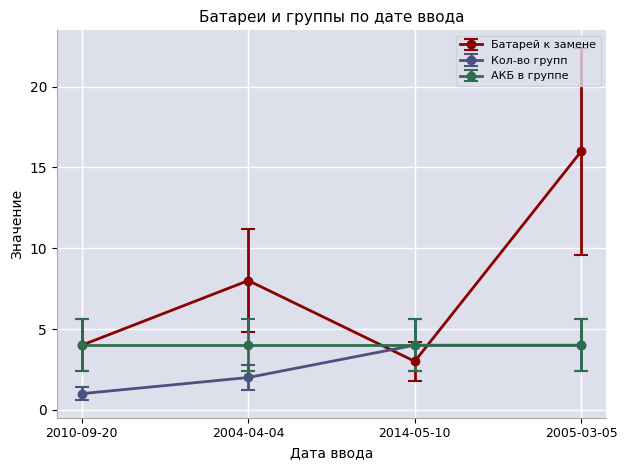

List the labels in order of Батарей к замене value, largest first.

2005-03-05, 2004-04-04, 2010-09-20, 2014-05-10